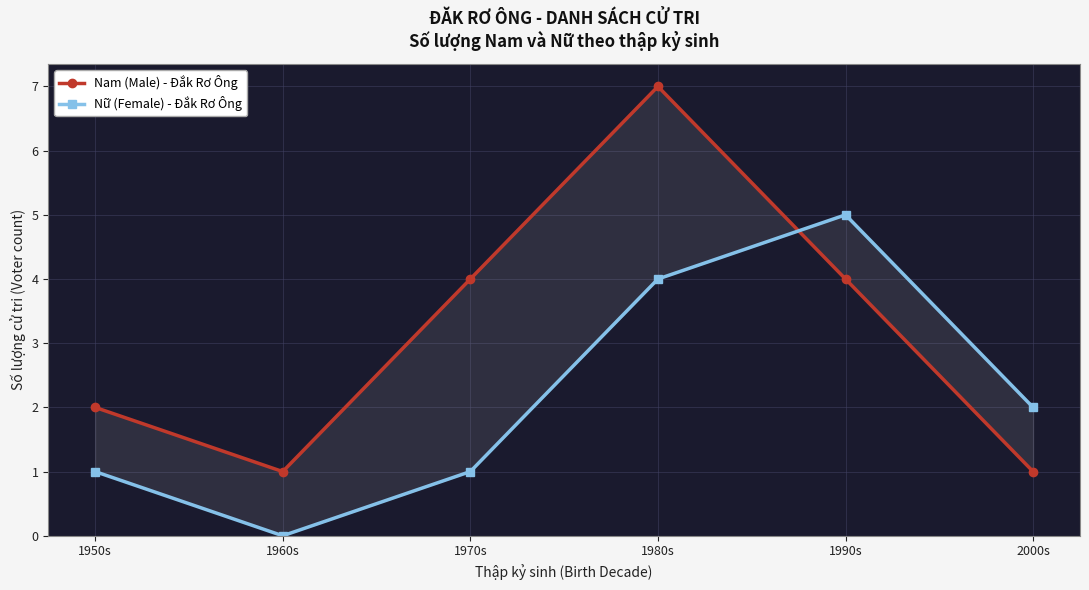

In Nam (Male) - Đắk Rơ Ông, how many points are lower than both neighbors (excluding endpoints)?

1